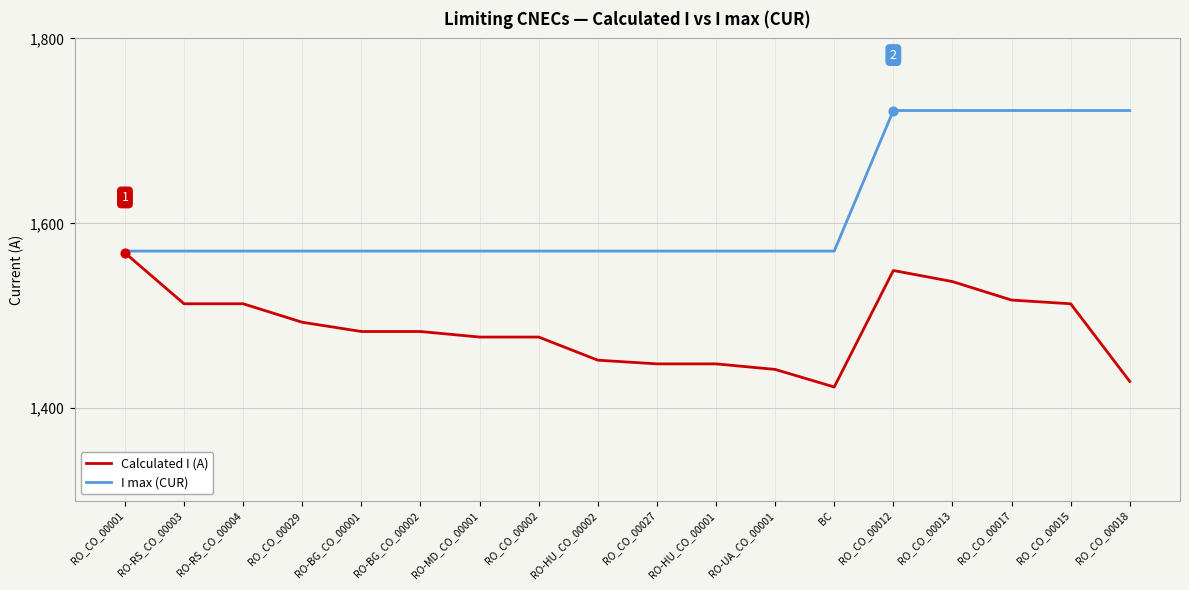

At which category is the sum across all series the highest?

RO_CO_00012